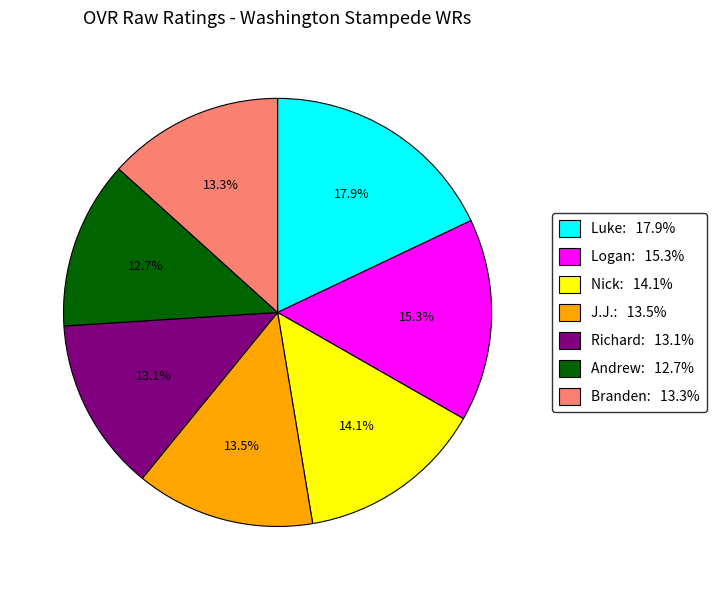

Is the sum of Branden: 13.3% and Nick: 14.1% greater than half?

No